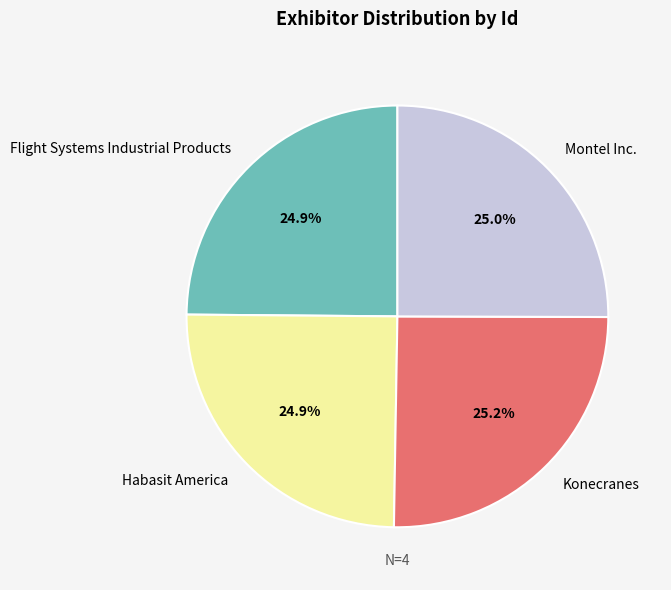

Is Konecranes the majority of the pie?

No